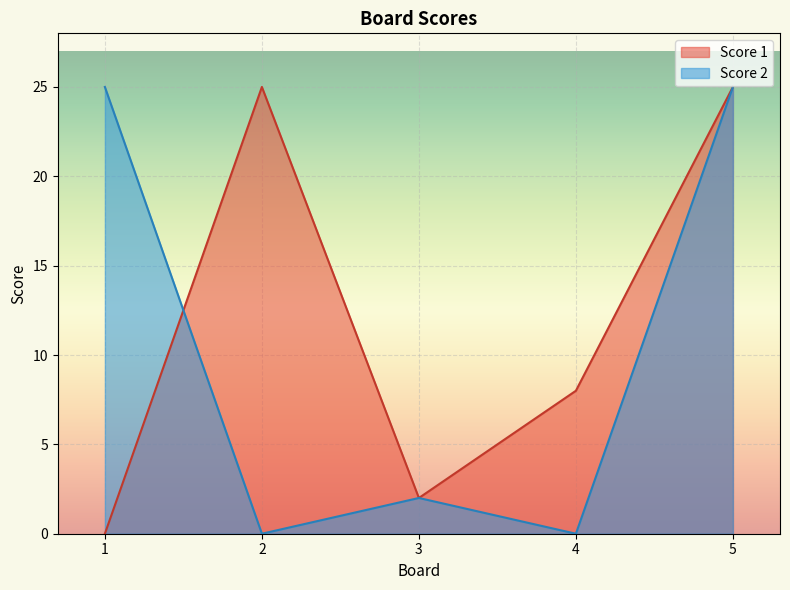

How many values in the Score 2 series exceed 2?

2